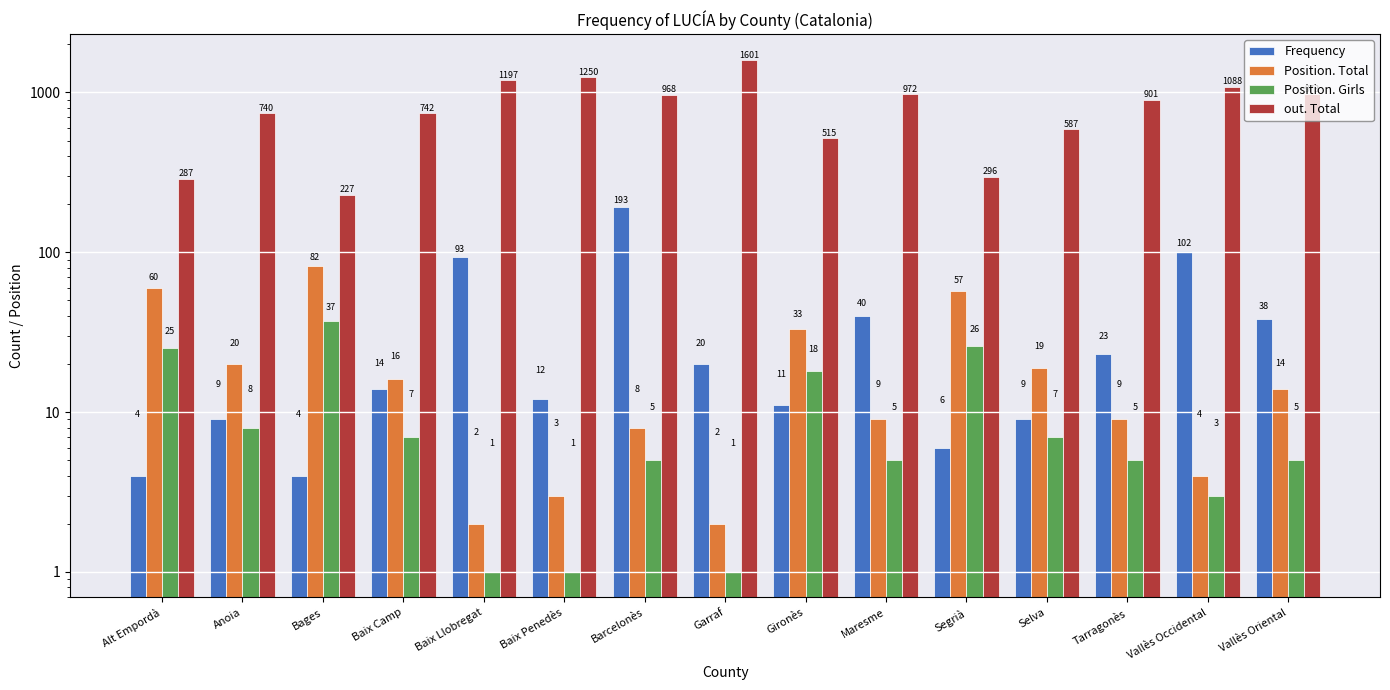

Which category has the highest value in the Frequency series?

Barcelonès